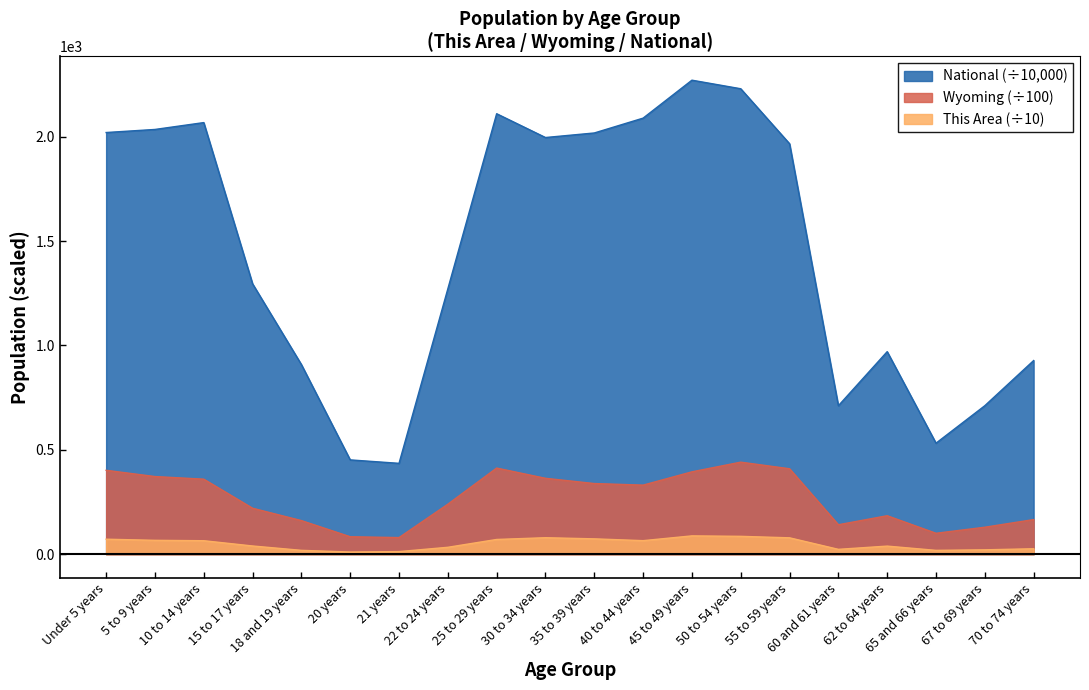

True or false: Wyoming and This Area intersect in this chart.

False